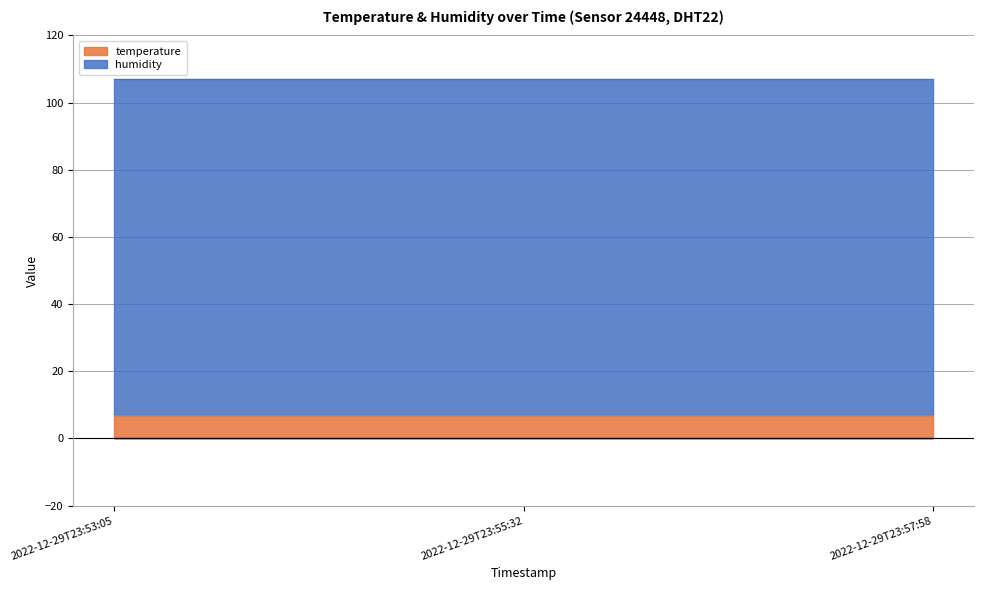

At how many categories does at least one series exceed 52?

3